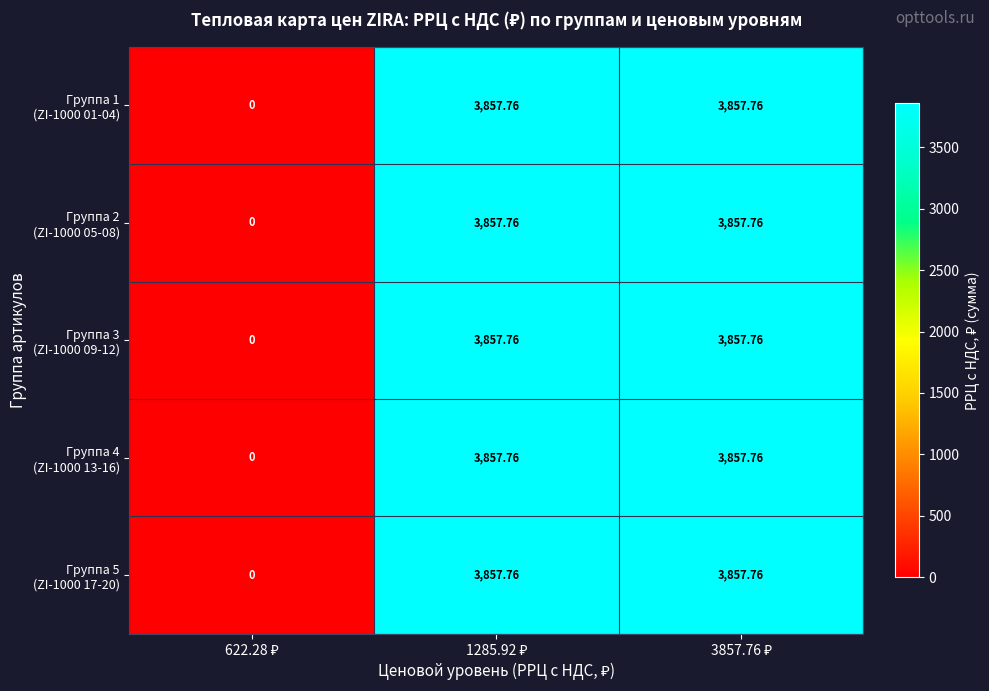

Which series has the widest spread of values?

Группа 1 (ZI-1000 01-04)